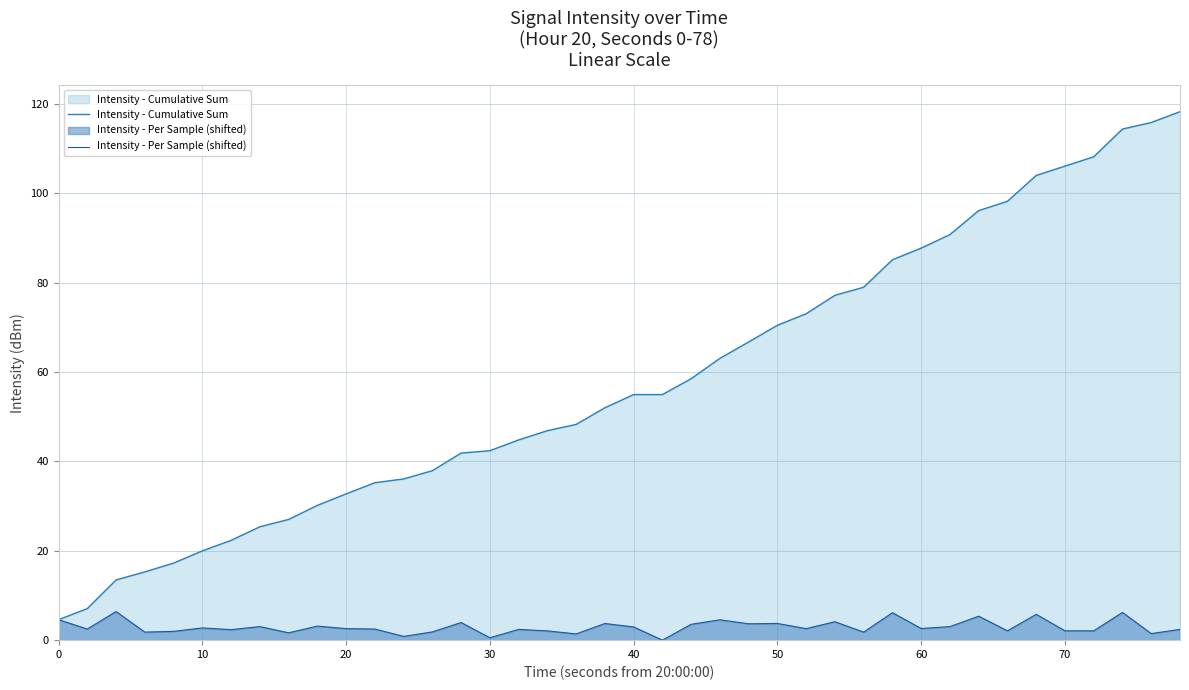

What is the highest value of the Intensity - Cumulative Sum series?

118.2